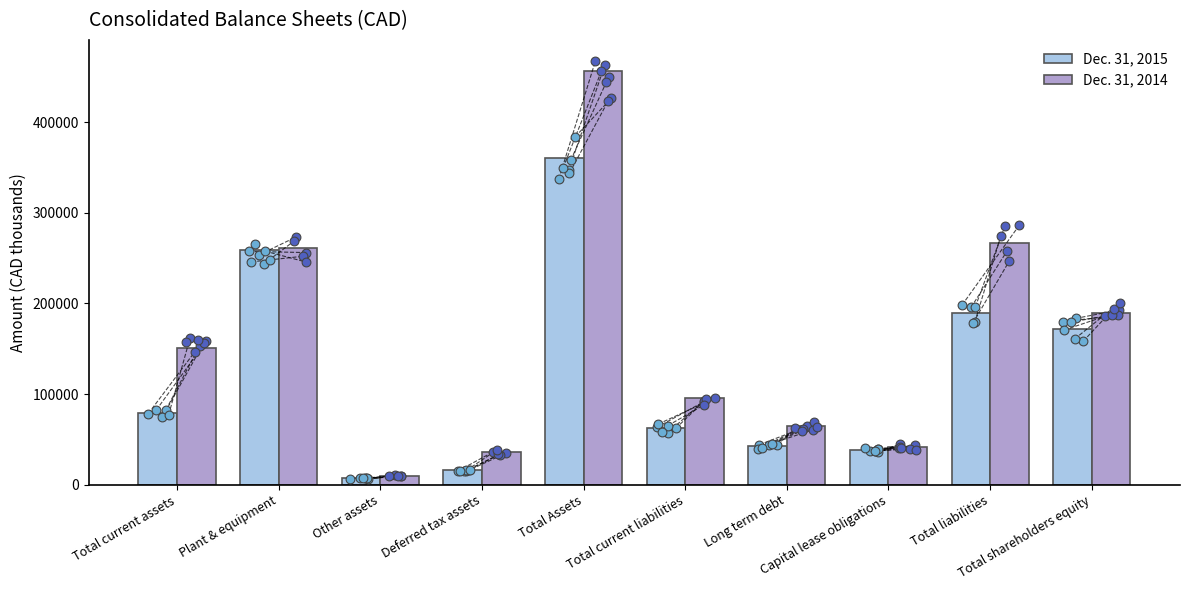

What are all the series names shown in the legend?

Dec. 31, 2015, Dec. 31, 2014